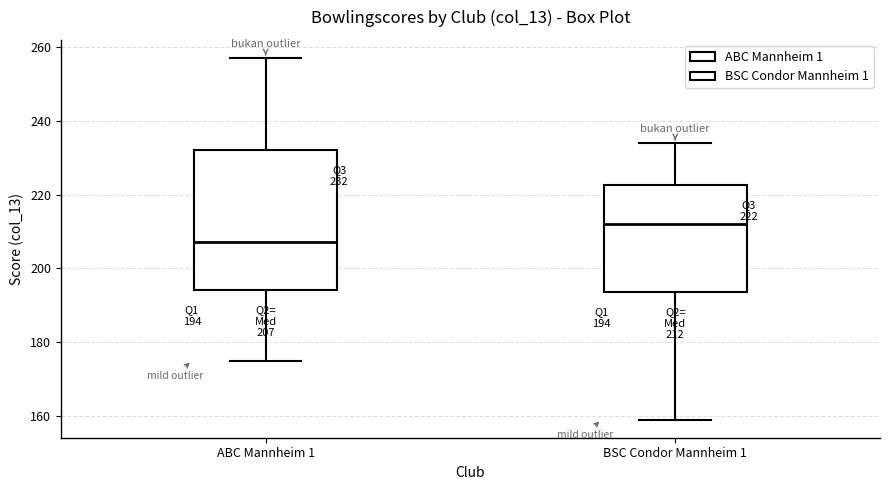

Comparing the boxes themselves (not the whiskers), which one is the tallest?

ABC Mannheim 1